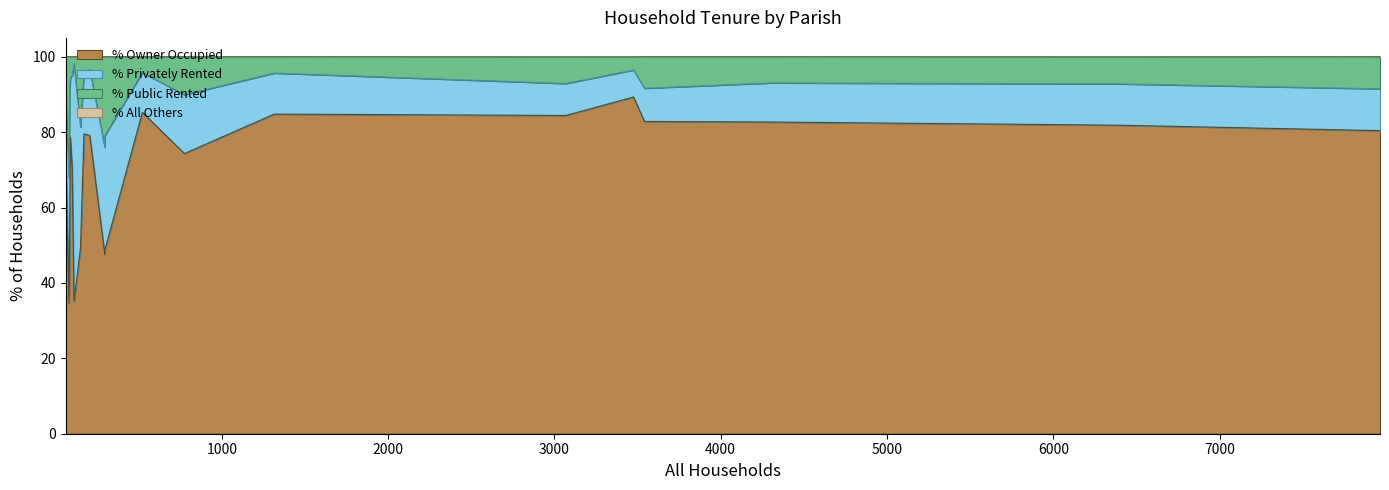

True or false: % Privately Rented and % All Others intersect in this chart.

False